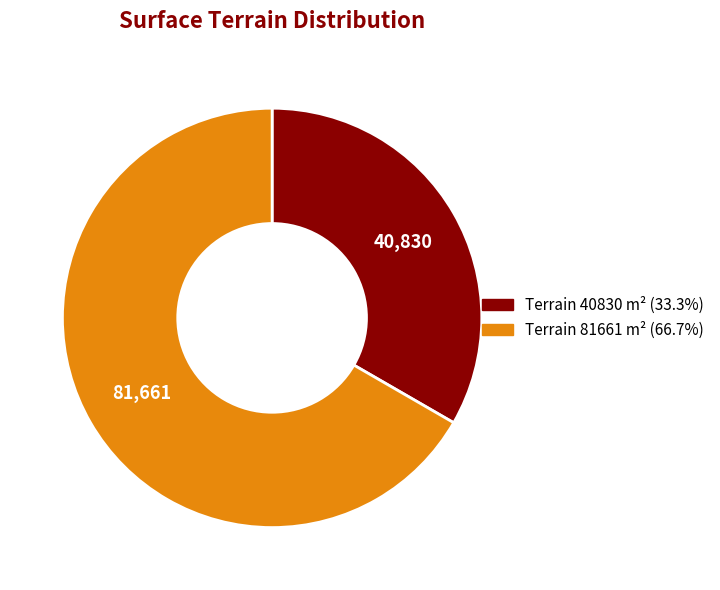

Does any single category account for the majority?

Yes